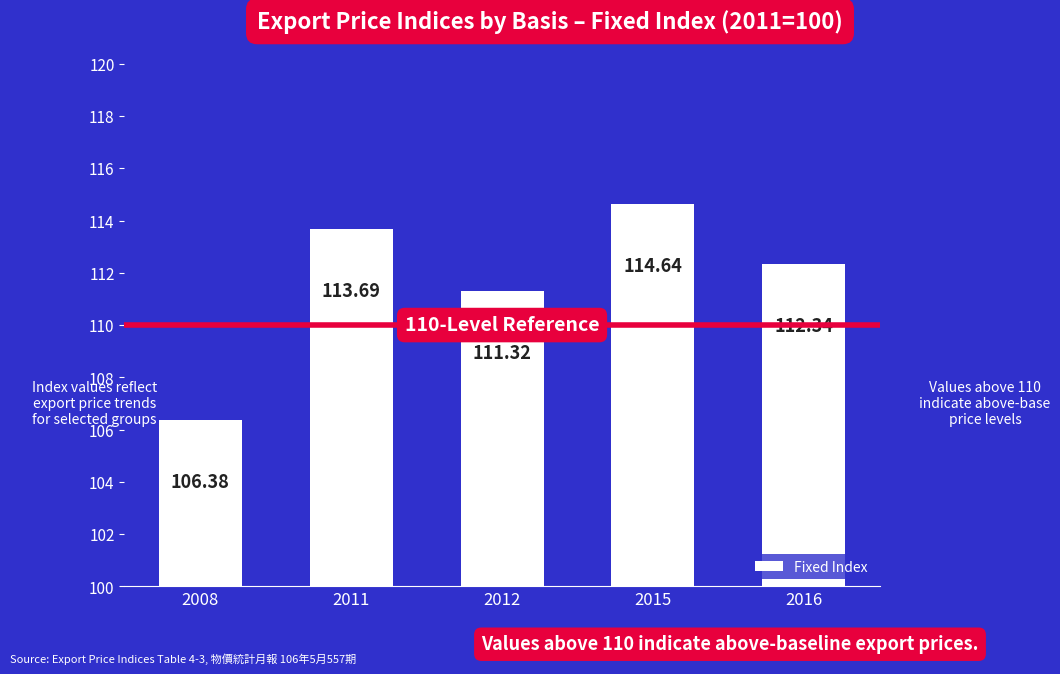

What is the minimum value shown in the chart?

106.4